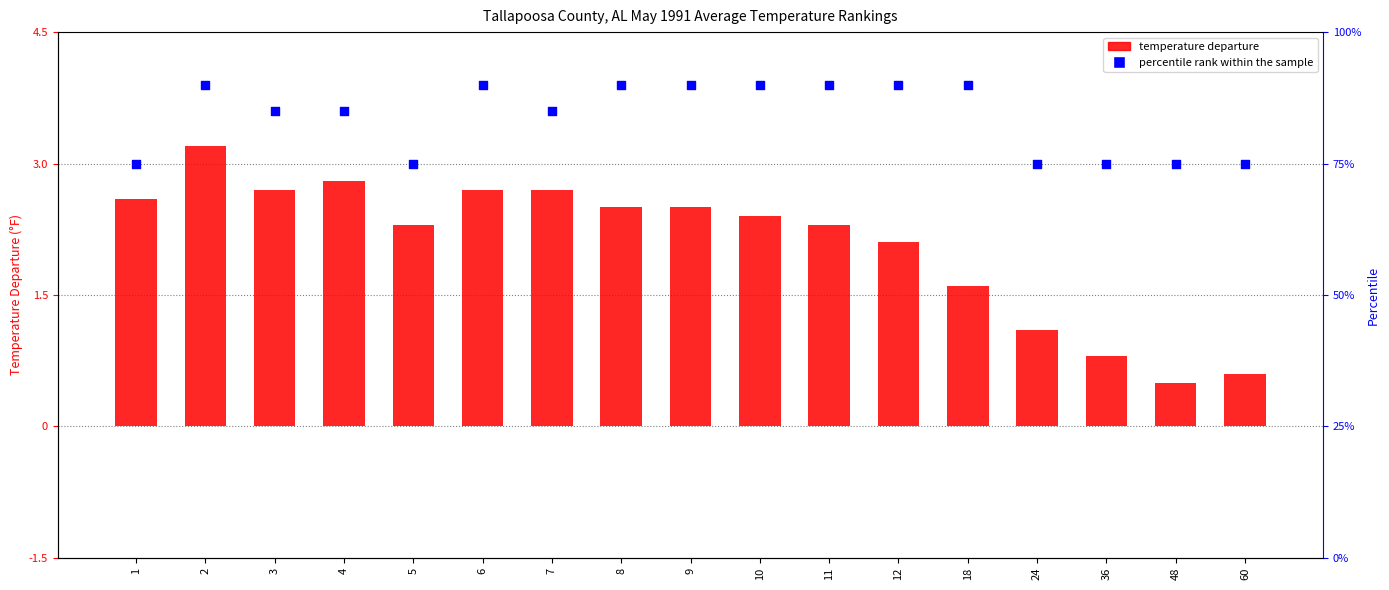

What are all the series names shown in the legend?

temperature departure, percentile rank within the sample